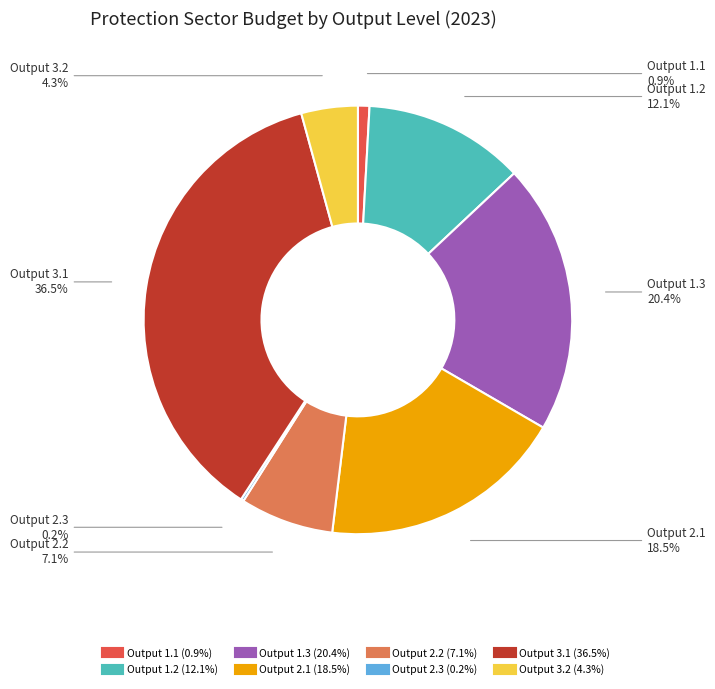

Approximately how many times larger is the value at Output 3.2 compared to Output 1.1?

4.9